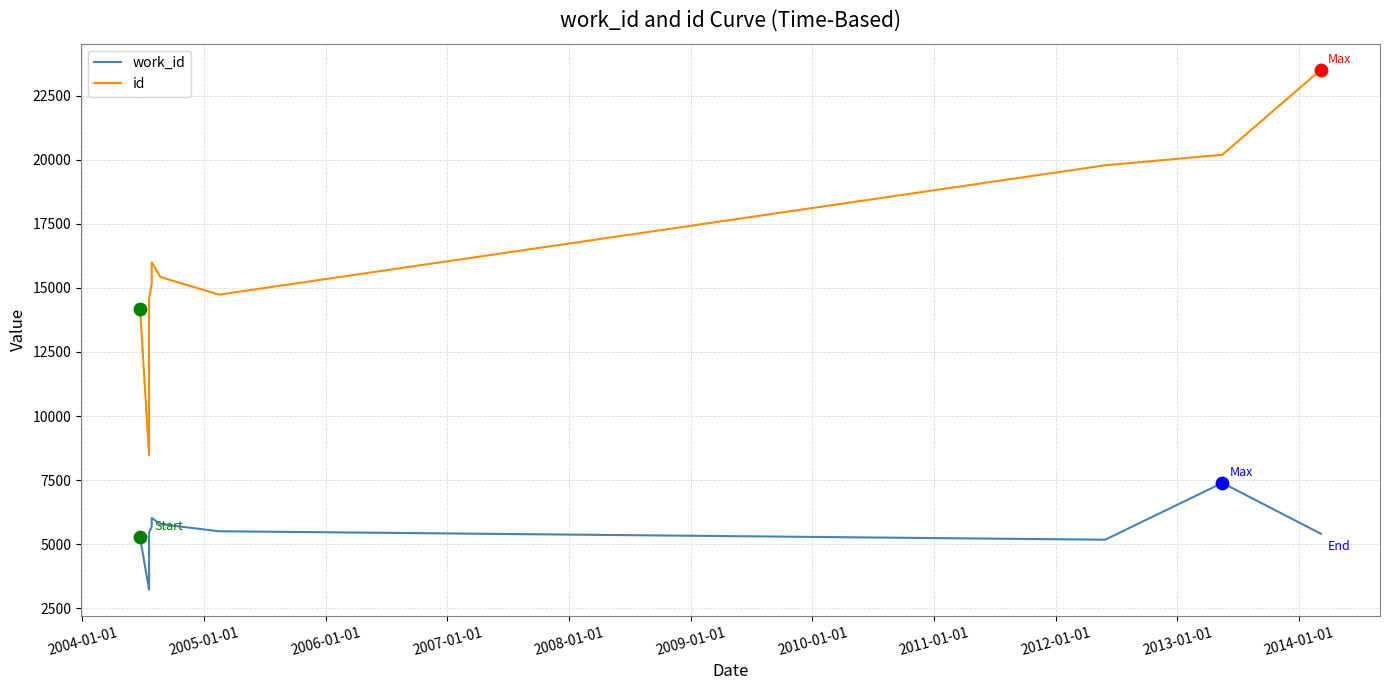

Which series contains the highest Y value?

id